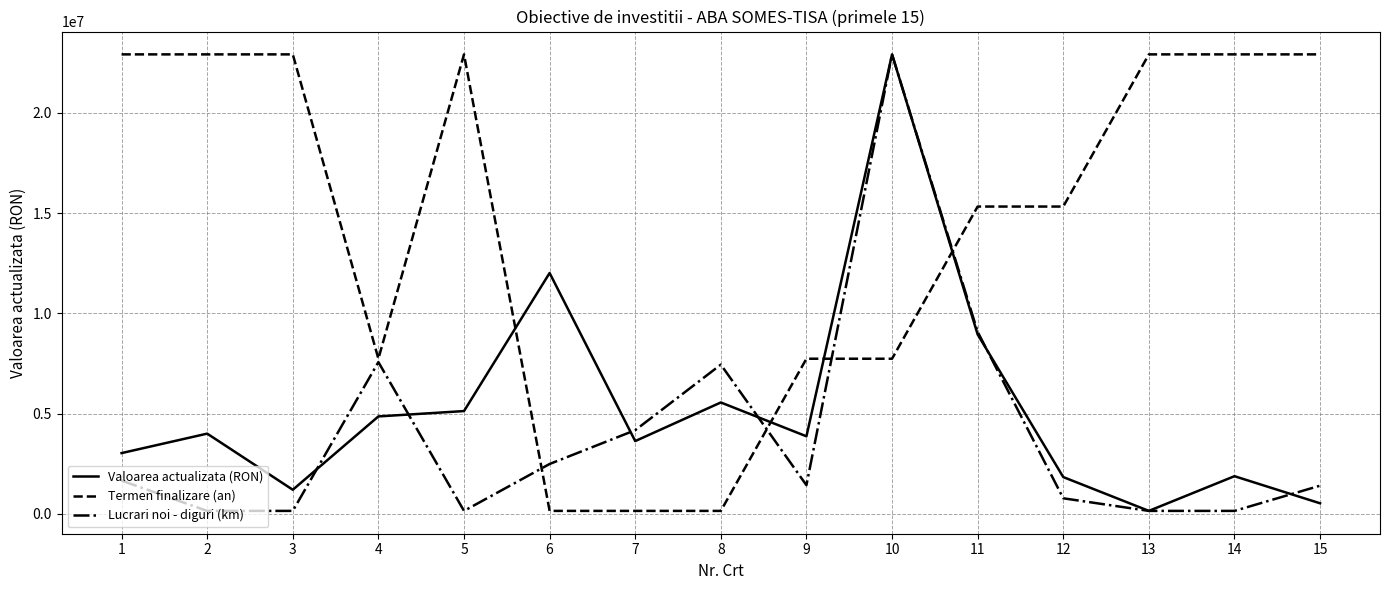

Is it true that Termen finalizare (an) equals 15326321.3 at 11?

True